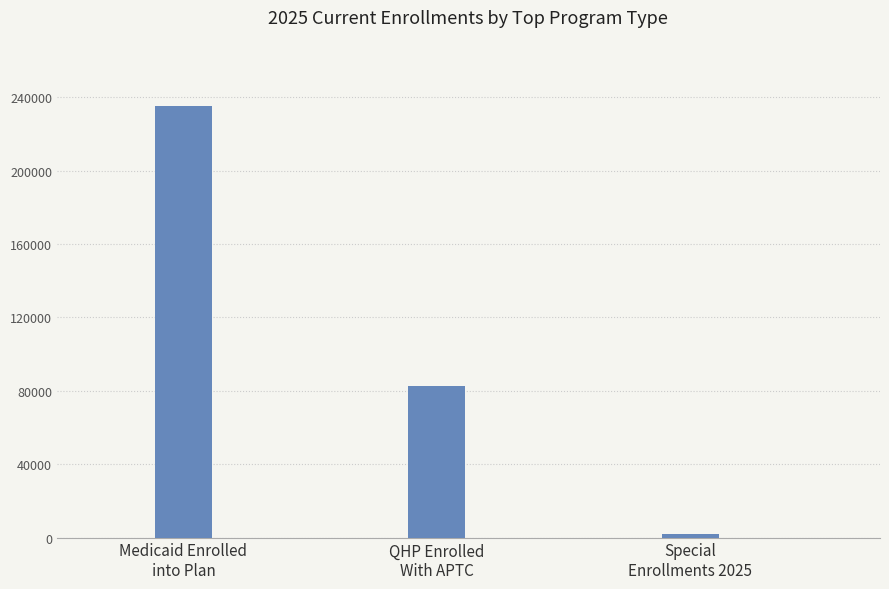

What is the label of the 1st bar from the right?

Special
Enrollments 2025